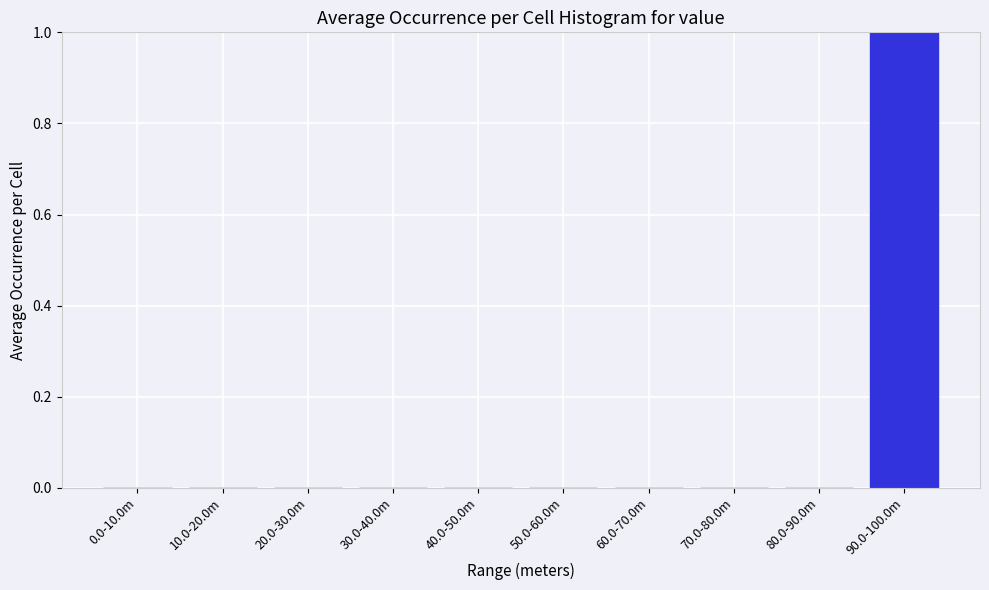

Reading right to left, extract all data points from this chart.

90.0-100.0m=1	80.0-90.0m=0	70.0-80.0m=0	60.0-70.0m=0	50.0-60.0m=0	40.0-50.0m=0	30.0-40.0m=0	20.0-30.0m=0	10.0-20.0m=0	0.0-10.0m=0